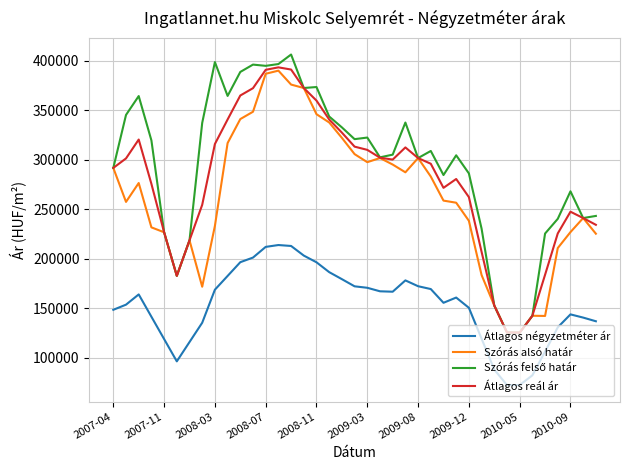

True or false: Szórás alsó határ and Átlagos négyzetméter ár intersect in this chart.

False